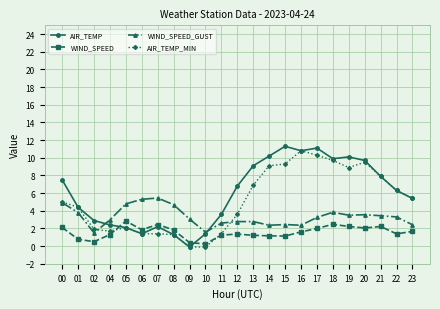

True or false: WIND_SPEED and WIND_SPEED_GUST intersect in this chart.

False